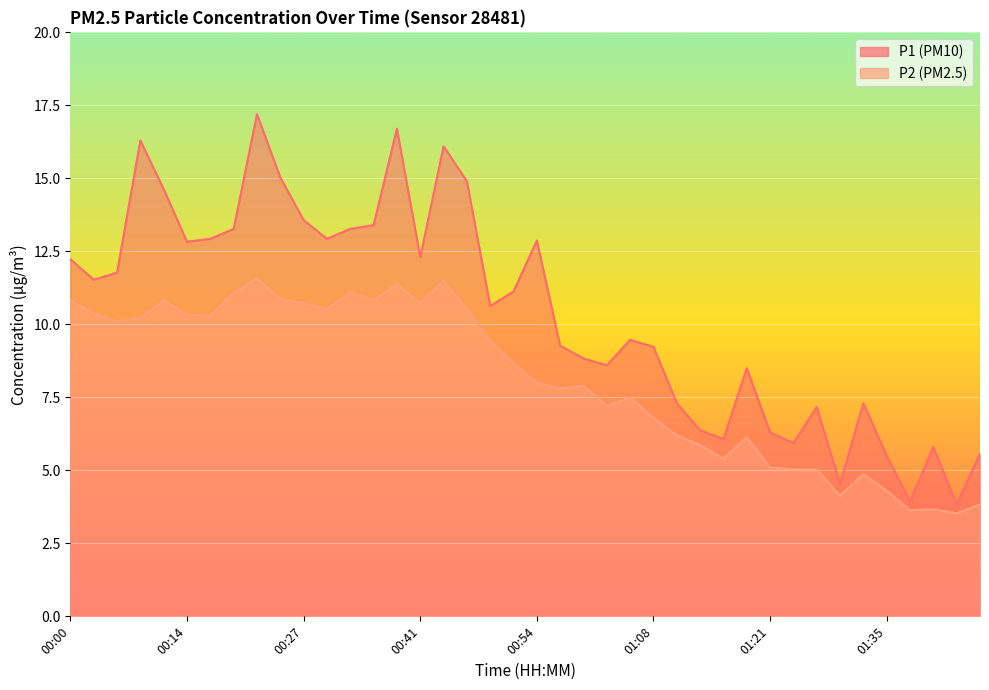

Between 00:11 and 00:30, which series saw the biggest shift?

P1